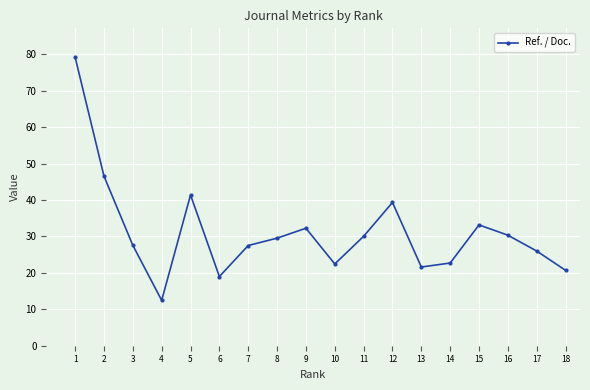

Which category has the lowest value across all series?

4